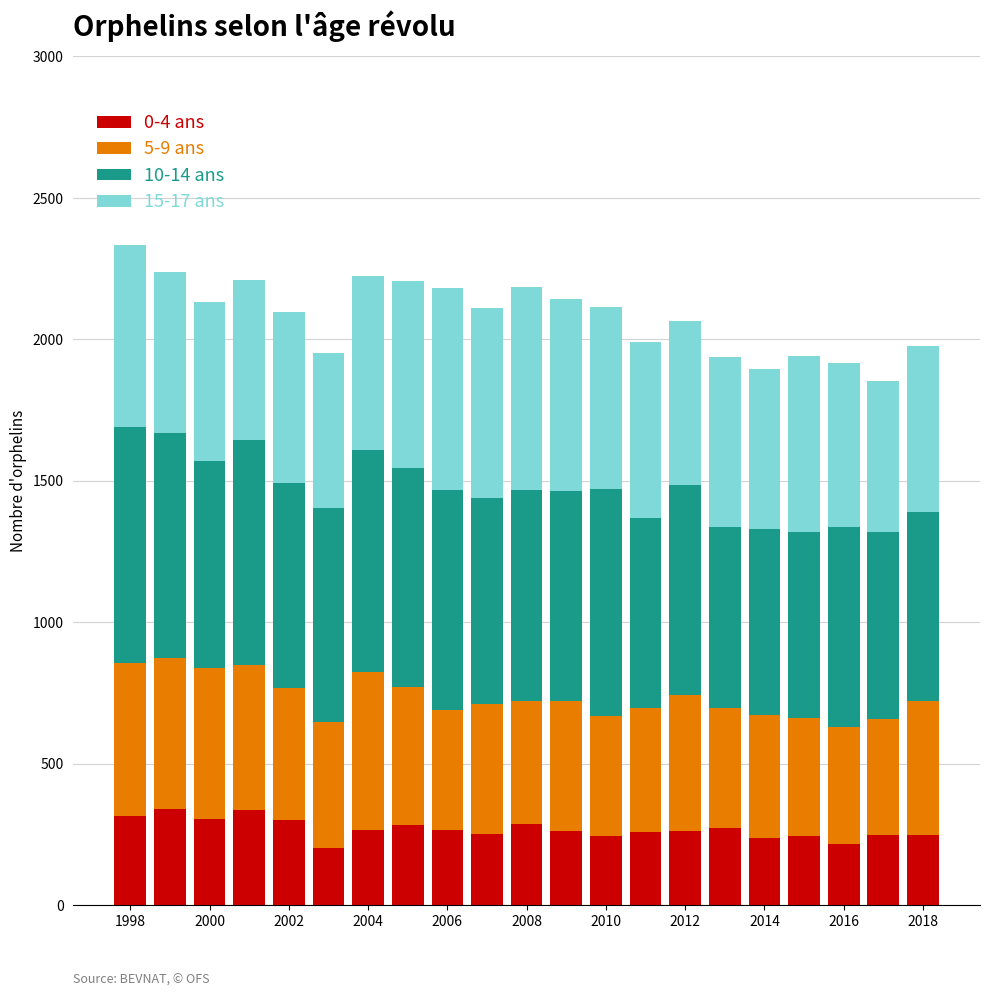

What is the maximum value for 0-4 ans?

338